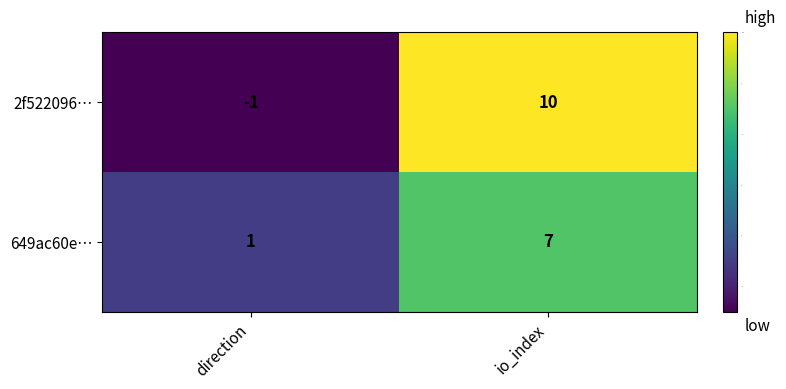

Which series has the largest total across all categories?

2f522096…